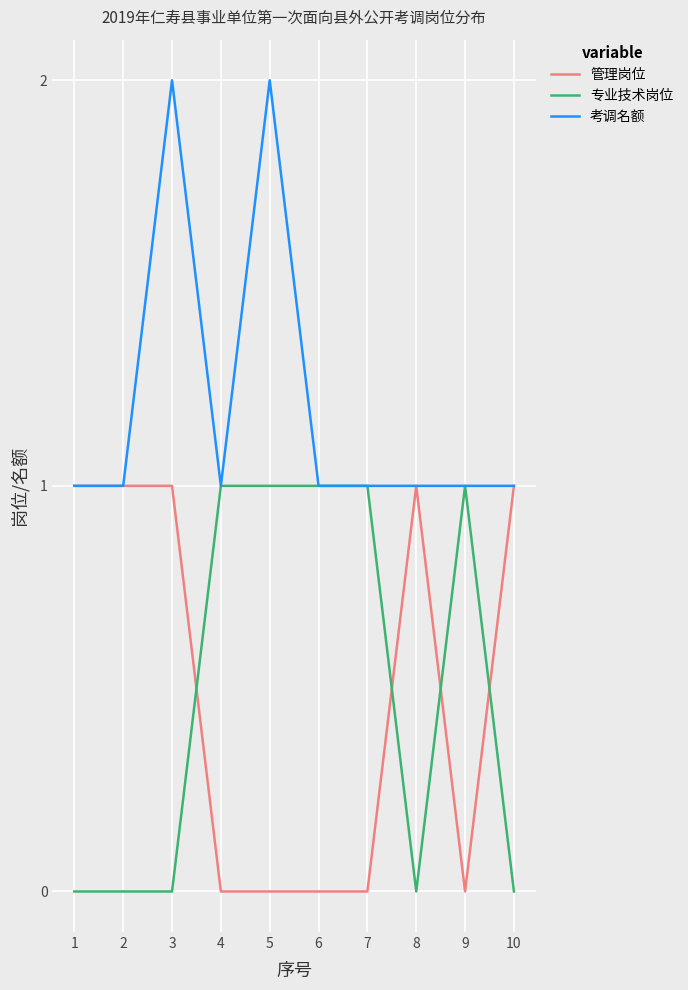

Is it true that 考调名额 equals 0 at 4?

False